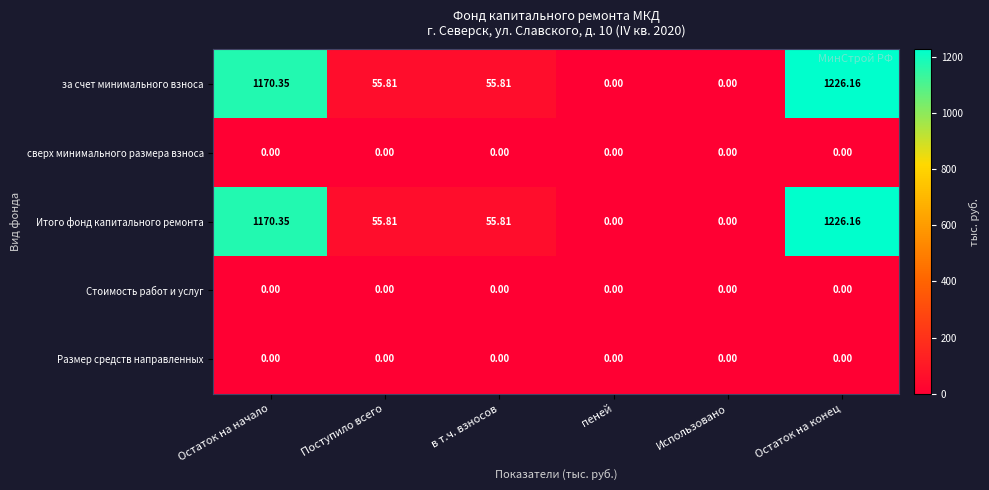

At which label does Итого фонд капитального ремонта first exceed 55?

Остаток на начало